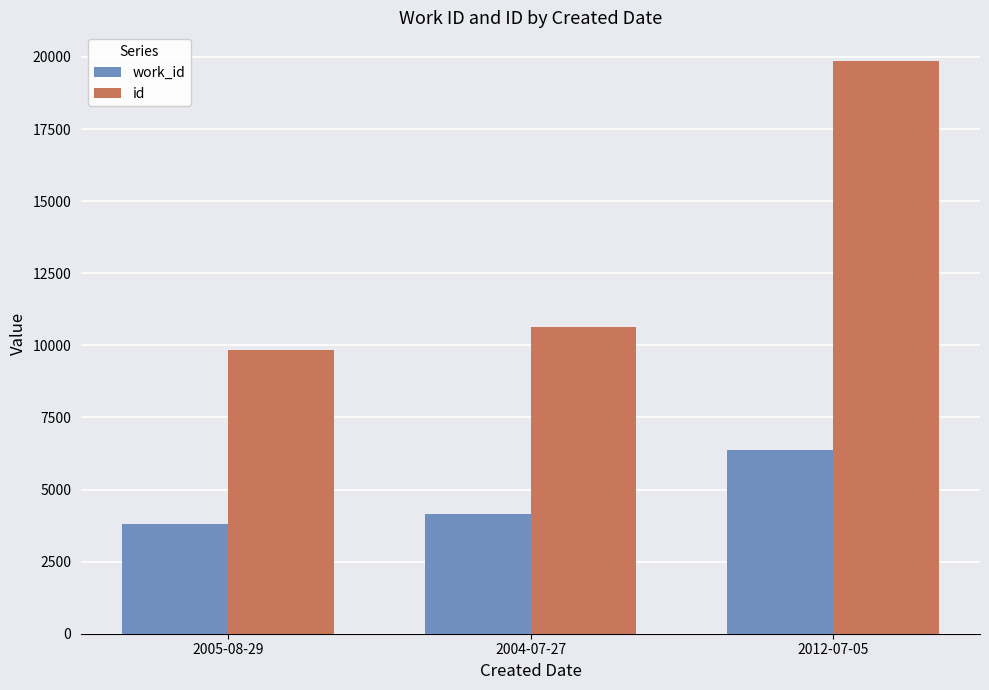

What is the average value of the id series?

13443